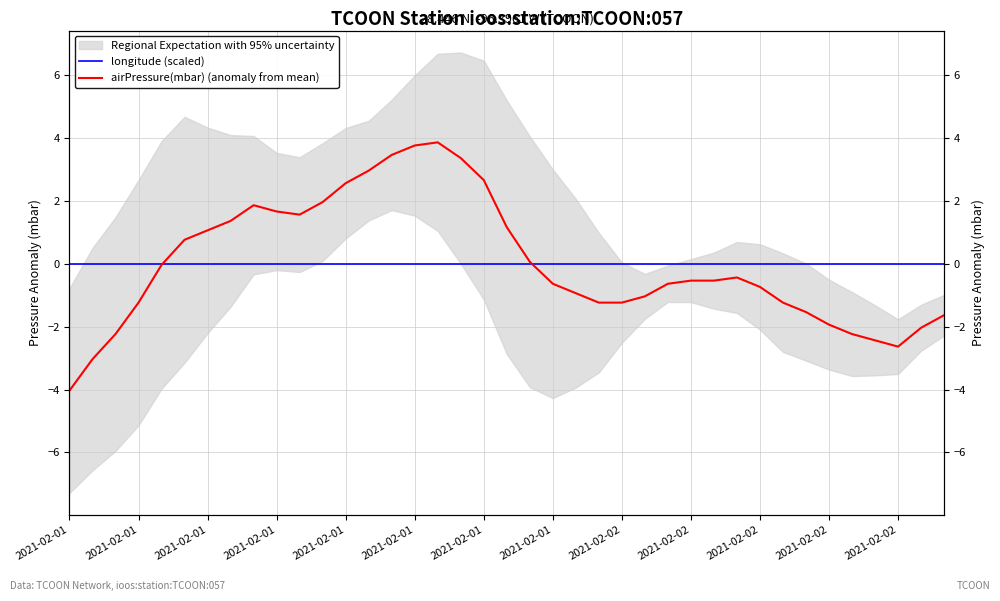

True or false: airPressure(mbar) (anomaly from mean) has more than 2 points higher than both neighbors.

True